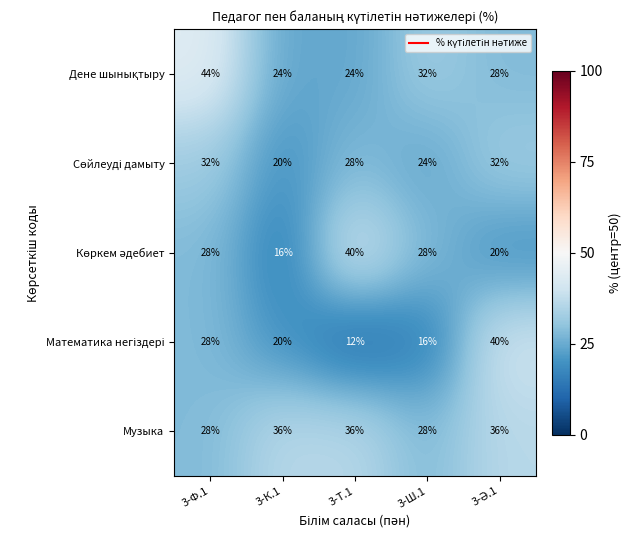

What is the average value of the Музыка series?

33